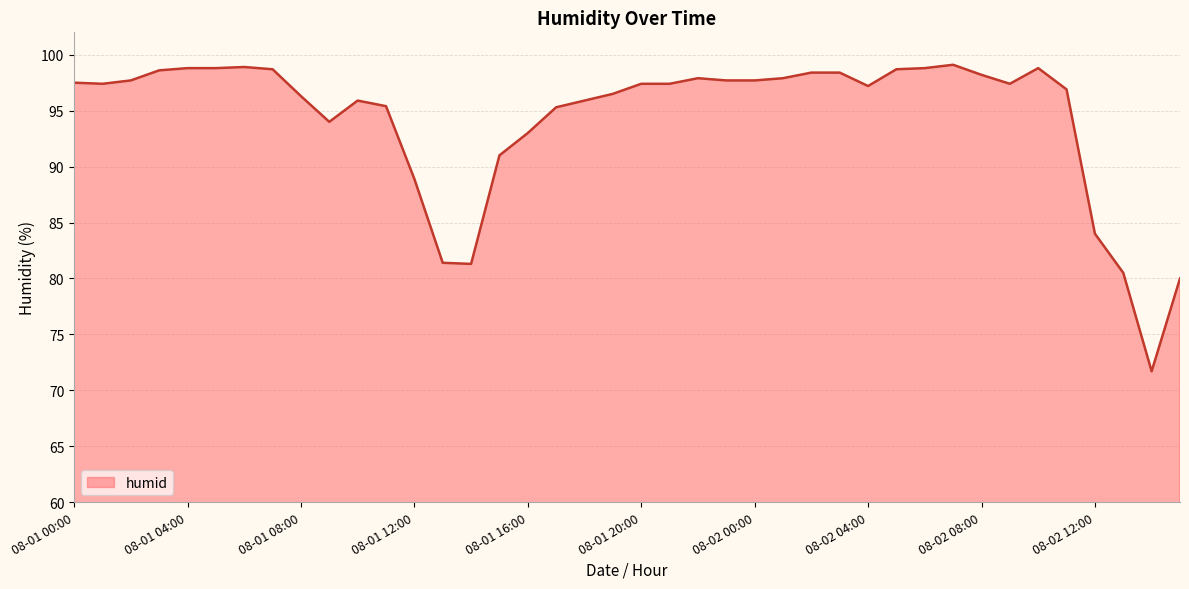

What is the difference between the second highest and second lowest values?

18.9